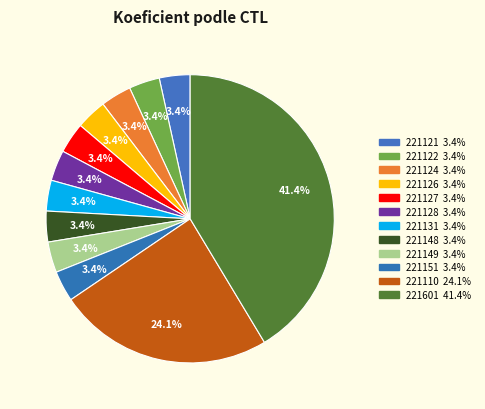

Rank the categories by value from highest to lowest.

221601, 221110, 221121, 221122, 221124, 221126, 221127, 221128, 221131, 221148, 221149, 221151